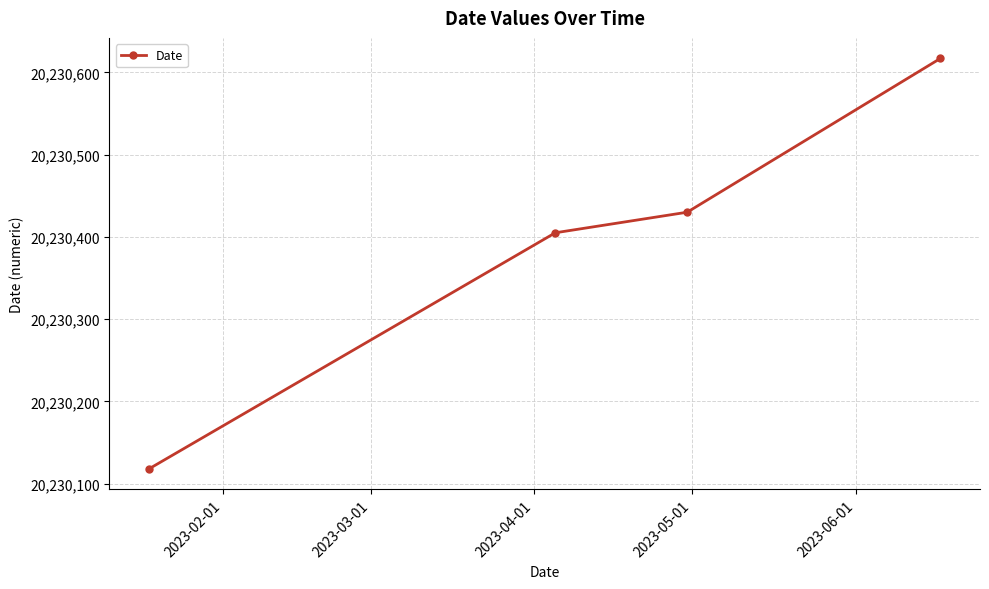

What is the difference between the second highest and minimum values?

312